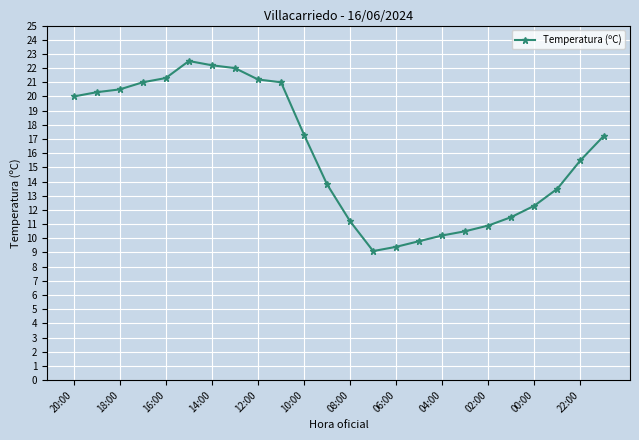

What is the difference between the second highest and minimum values?

13.1